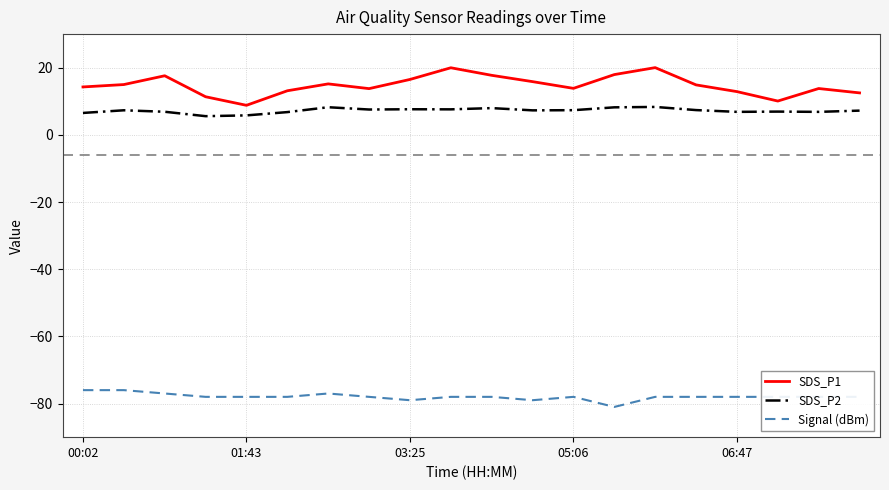

Is this an area chart (filled region under the line)?

No